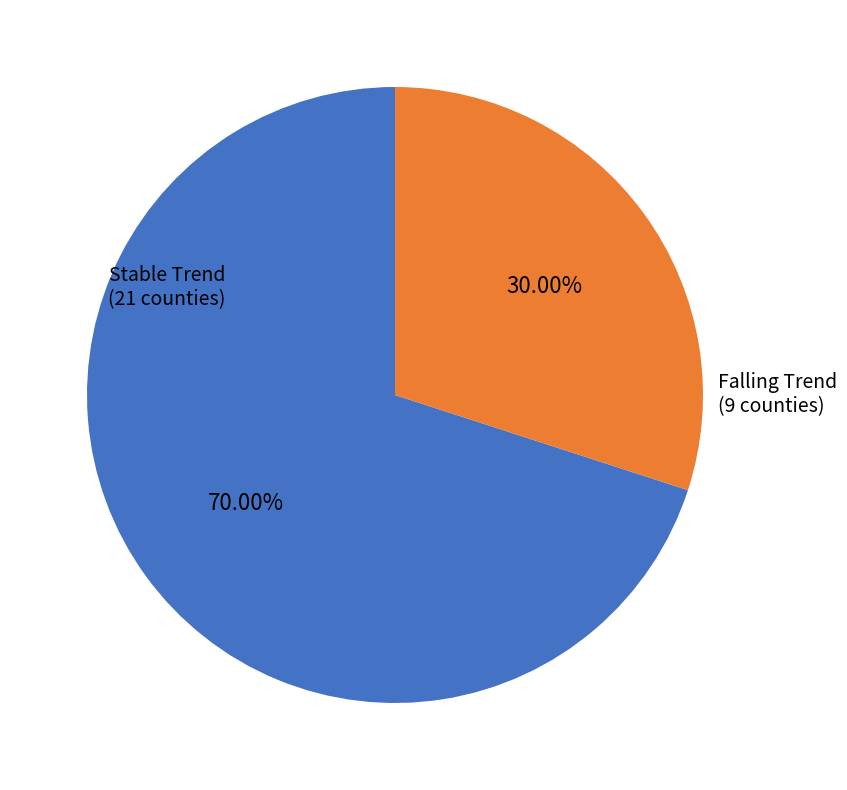

To the nearest percent, what is the average slice percentage?

50%